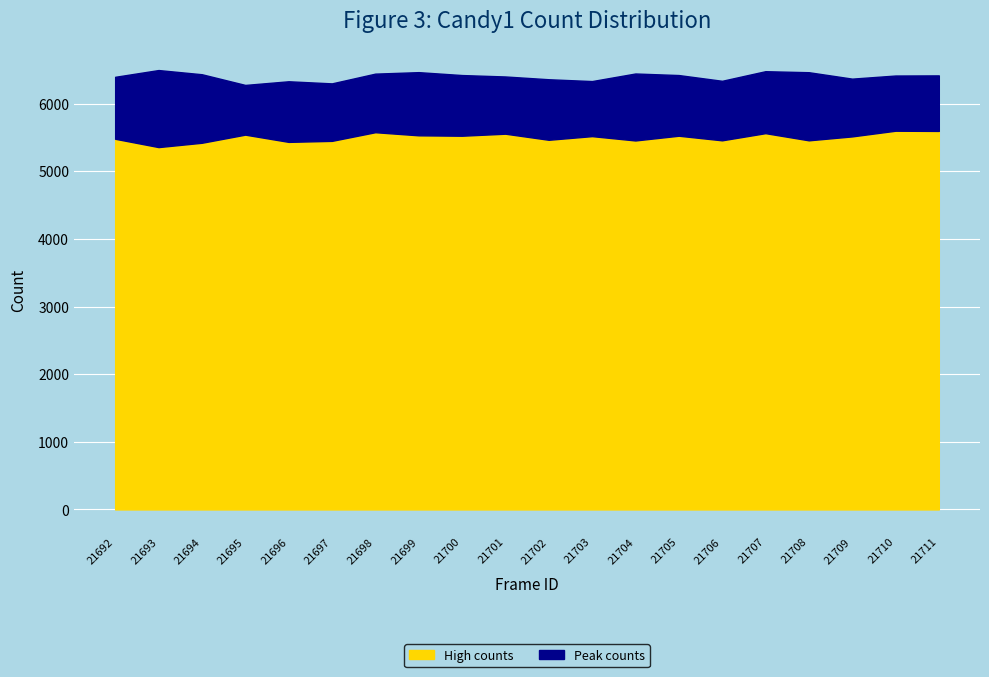

What is the minimum value shown in the chart?

5357